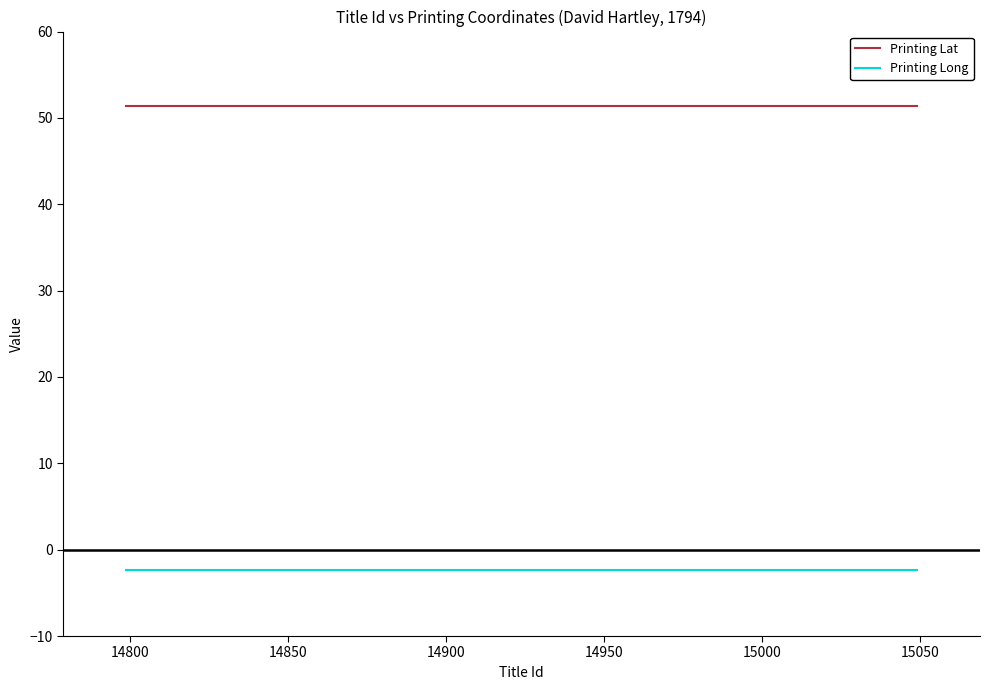

What are all the series names shown in the legend?

Printing Lat, Printing Long